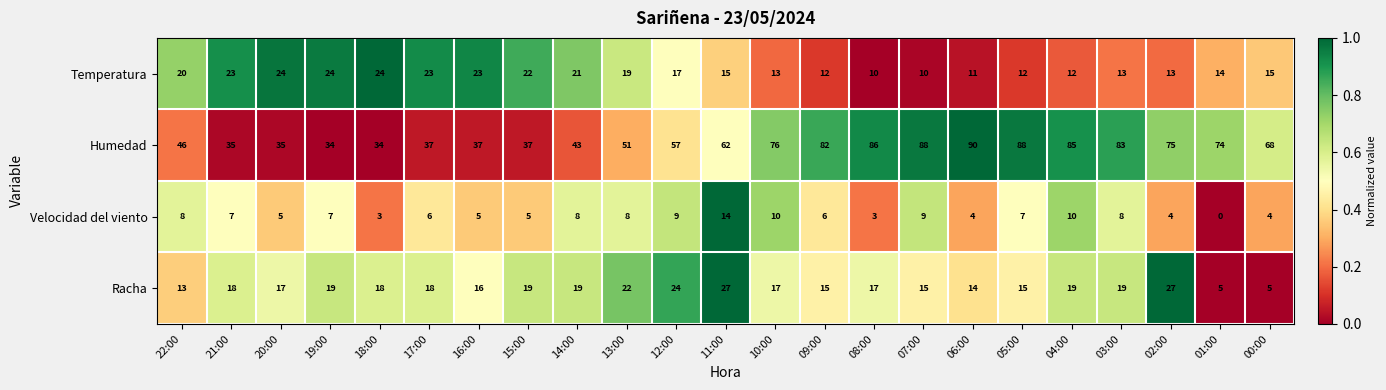

Which label corresponds to the smallest value in the chart?

01:00